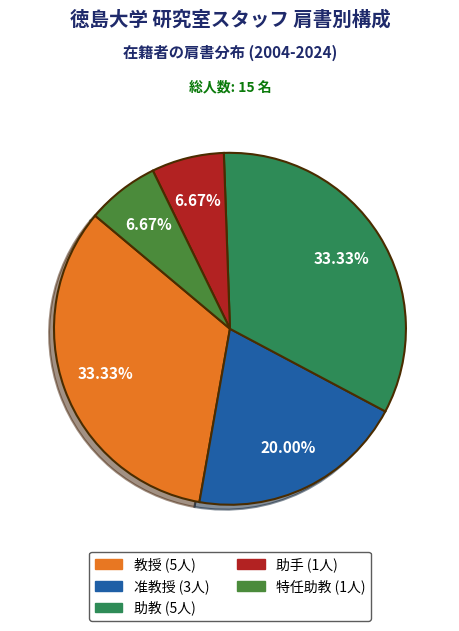

Is it true that 助教 is 33% of the pie?

True